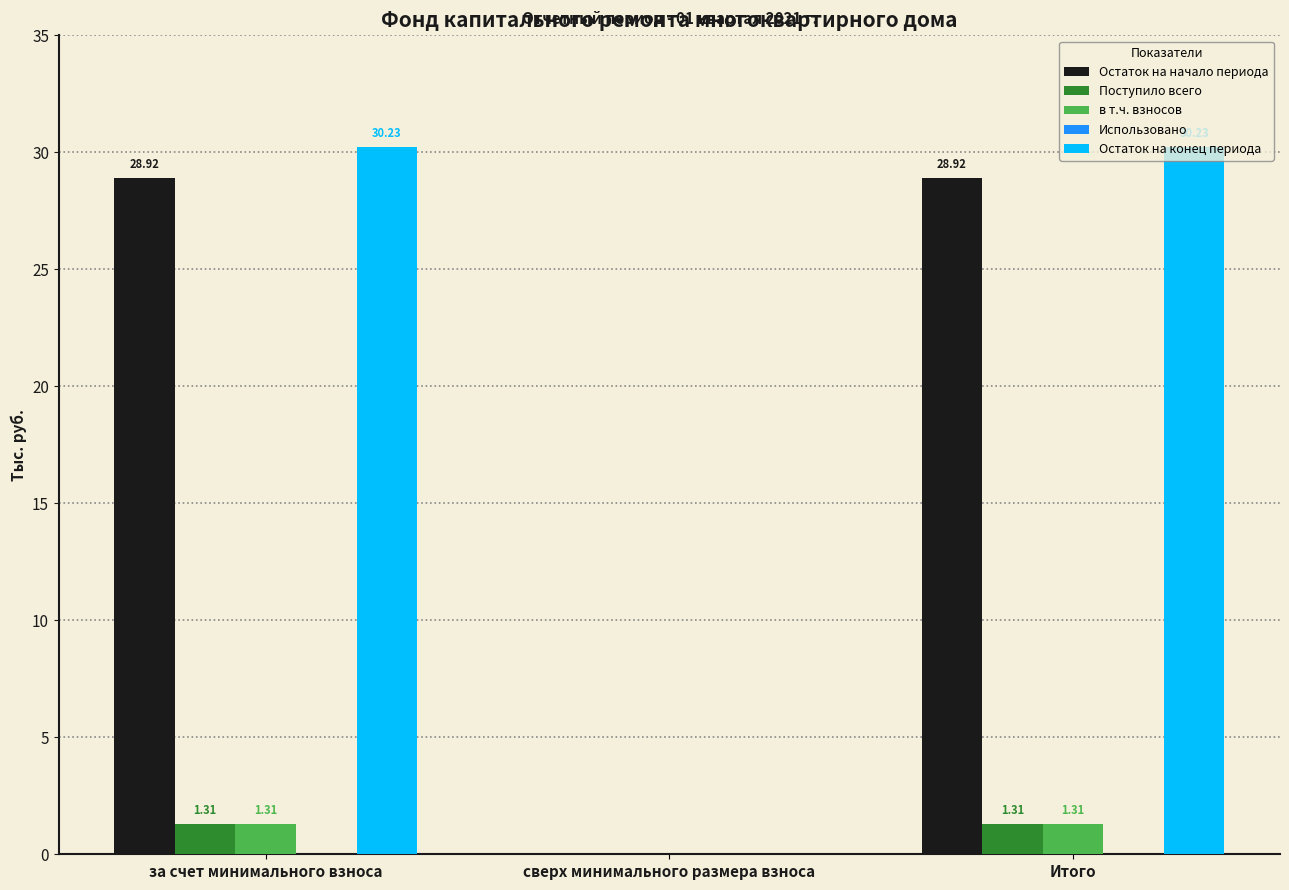

How many Поступило всего values are between 0 and 1?

1